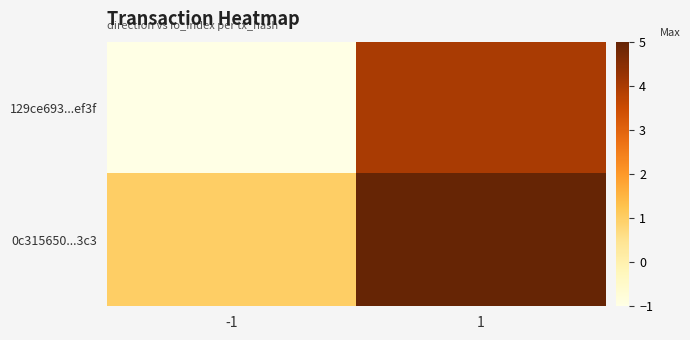

How many data points does each series have?

2